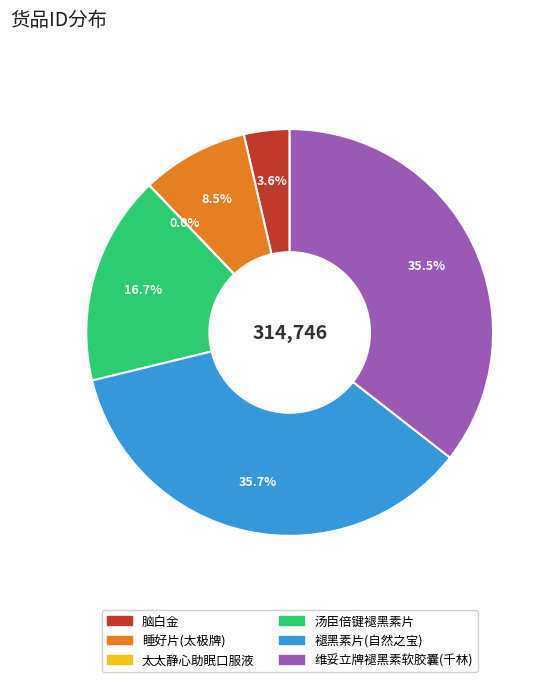

Between 睡好片(太极牌) and 汤臣倍键褪黑素片, which is larger?

汤臣倍键褪黑素片